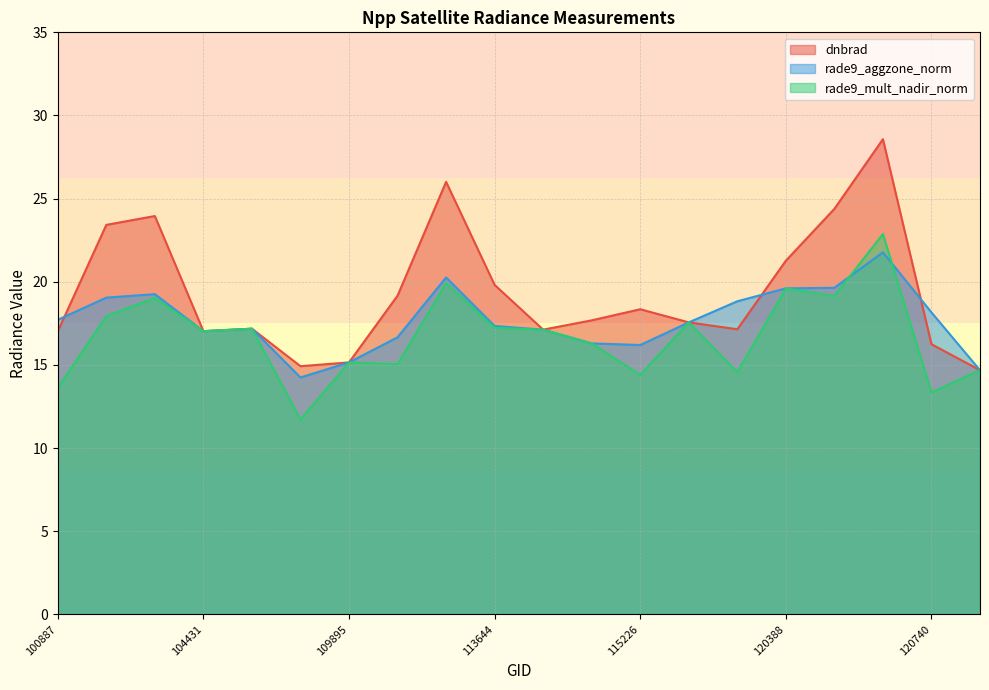

Reading right to left, list all the values displayed in this chart.

dnbrad: 121249=14.7	120740=16.2	3995=28.6	120556=24.4	120388=21.3	3797=17.1	119351=17.6	115226=18.3	115113=17.7	113817=17.1	113644=19.8	113477=26.0	113127=19.2	109895=15.2	109184=14.9	107081=17.2	104431=17.0	104315=24.0	103601=23.4	100887=17.0
rade9_aggzone_norm: 121249=14.7	120740=18.2	3995=21.8	120556=19.6	120388=19.6	3797=18.8	119351=17.6	115226=16.2	115113=16.3	113817=17.1	113644=17.3	113477=20.3	113127=16.7	109895=15.1	109184=14.2	107081=17.2	104431=17.0	104315=19.3	103601=19.0	100887=17.7
rade9_mult_nadir_norm: 121249=14.7	120740=13.4	3995=22.9	120556=19.1	120388=19.6	3797=14.6	119351=17.6	115226=14.4	115113=16.3	113817=17.1	113644=17.2	113477=19.9	113127=15.0	109895=15.2	109184=11.7	107081=17.2	104431=17.0	104315=19.0	103601=17.9	100887=13.6